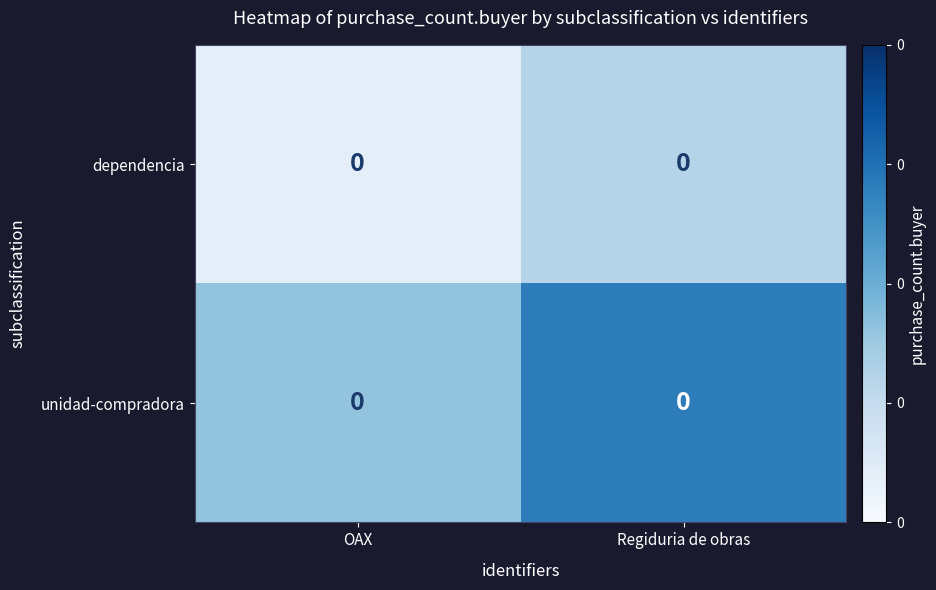

True or false: dependencia has a value of 0.1 at OAX.

False